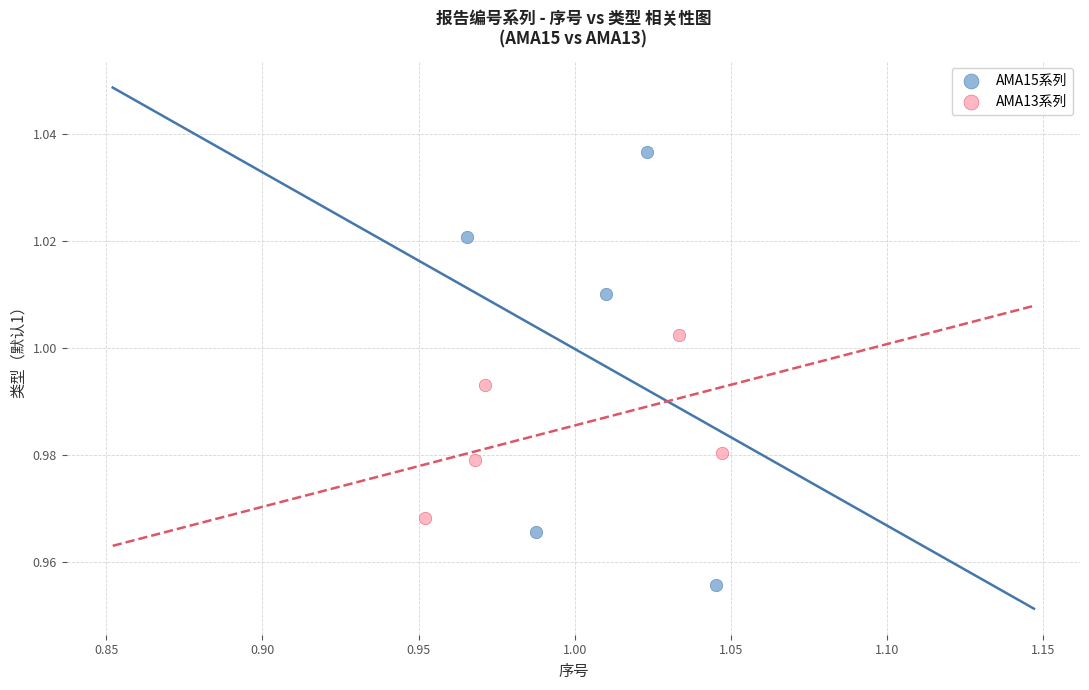

Which series reaches the minimum Y coordinate?

AMA15系列